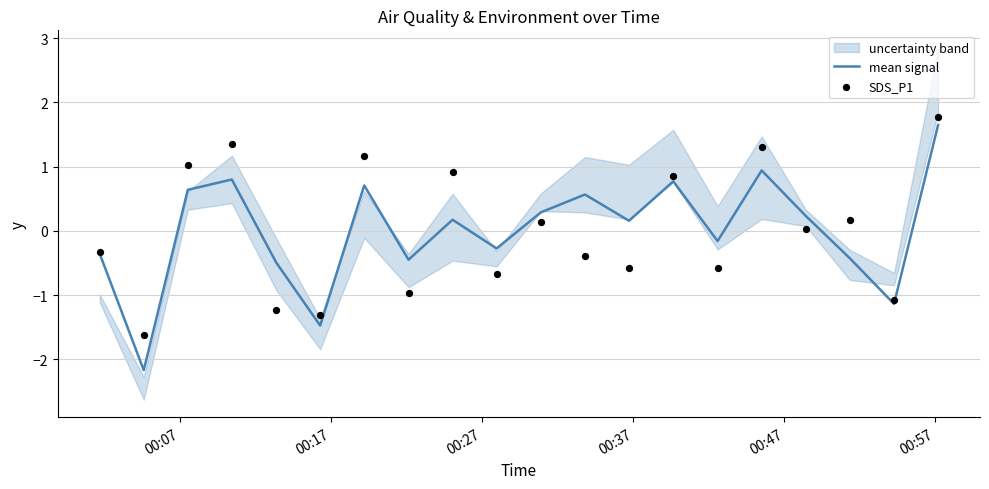

What is the highest value of the mean signal series?

1.6